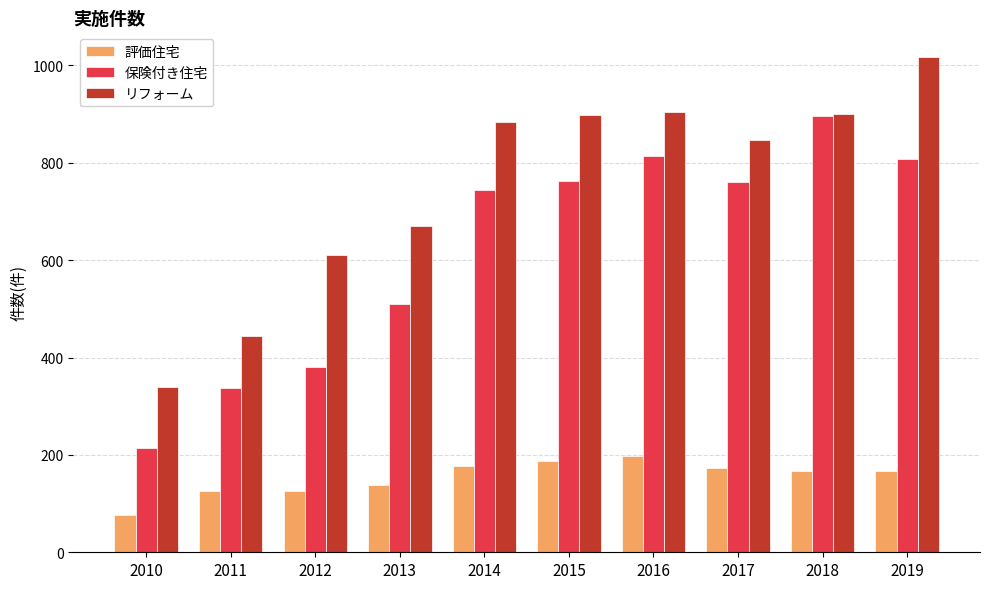

The 保険付き住宅 series shows 510 at 2013. True or false?

True